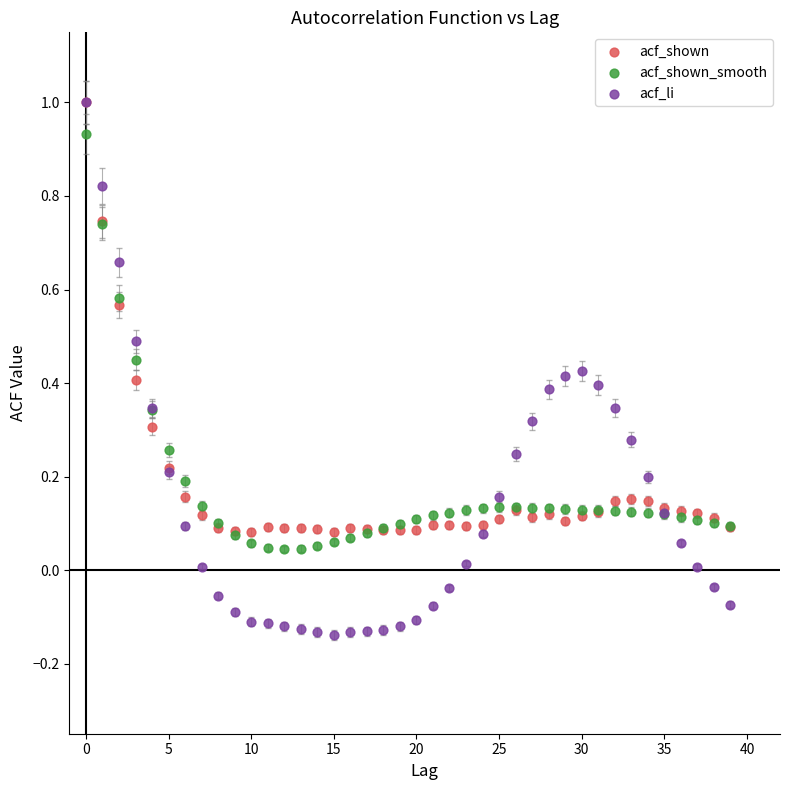

Which series has the widest spread of Y values?

acf_li